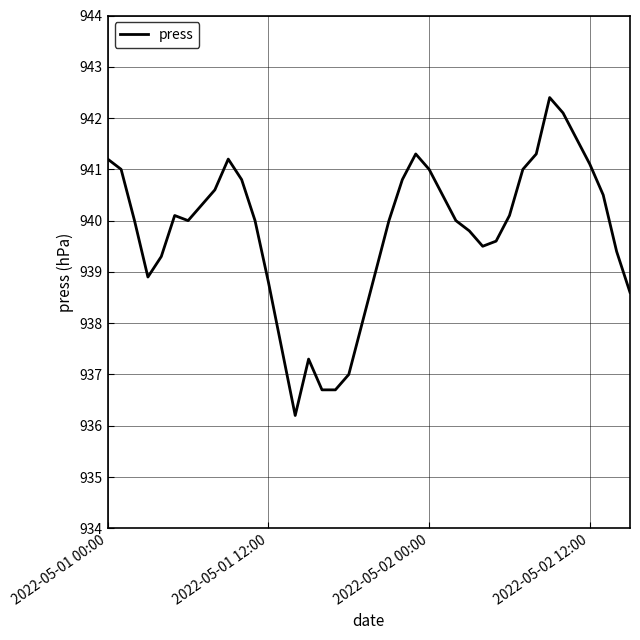

What is the greatest value displayed?

942.4